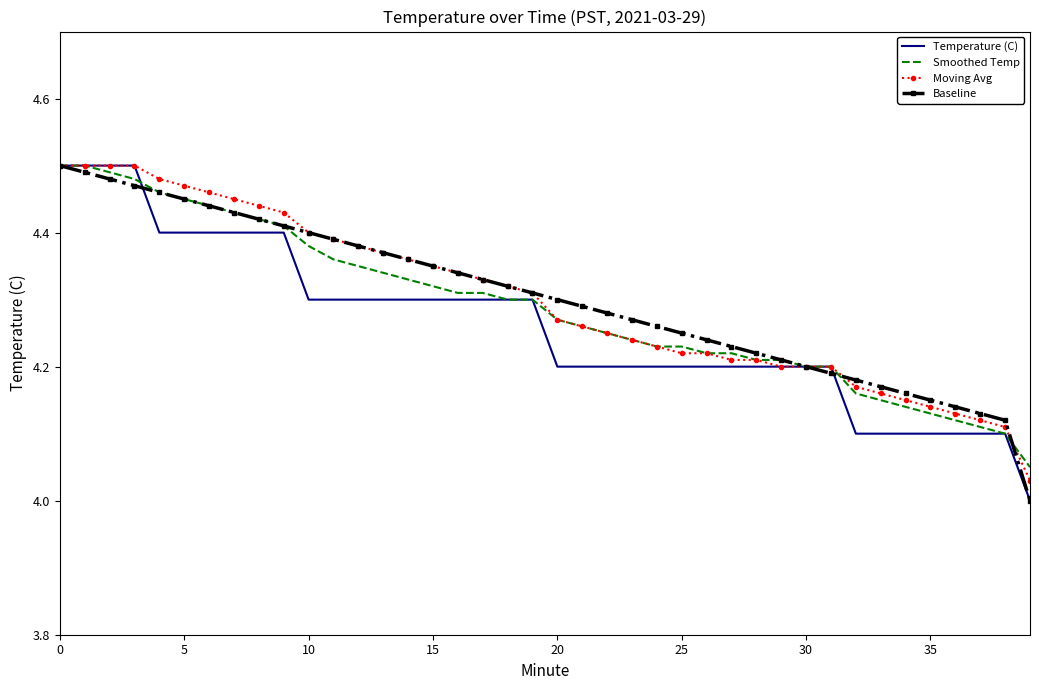

After their last crossing, which series has the higher values: Moving Avg or Smoothed Temp?

Smoothed Temp